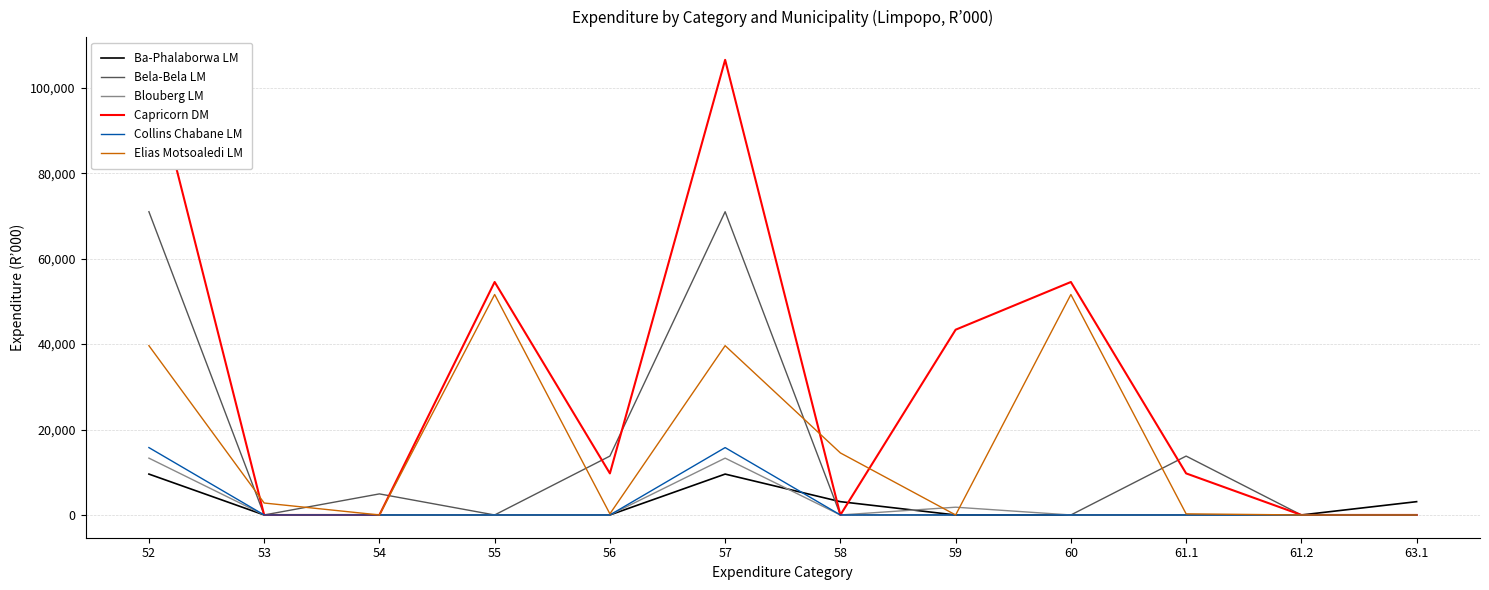

At which category is the sum across all series the highest?

52